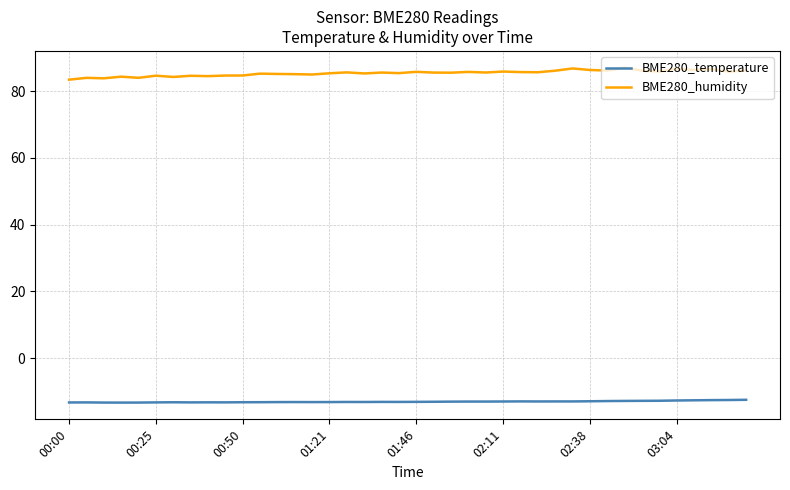

Does the chart display data point markers on the line(s)?

No